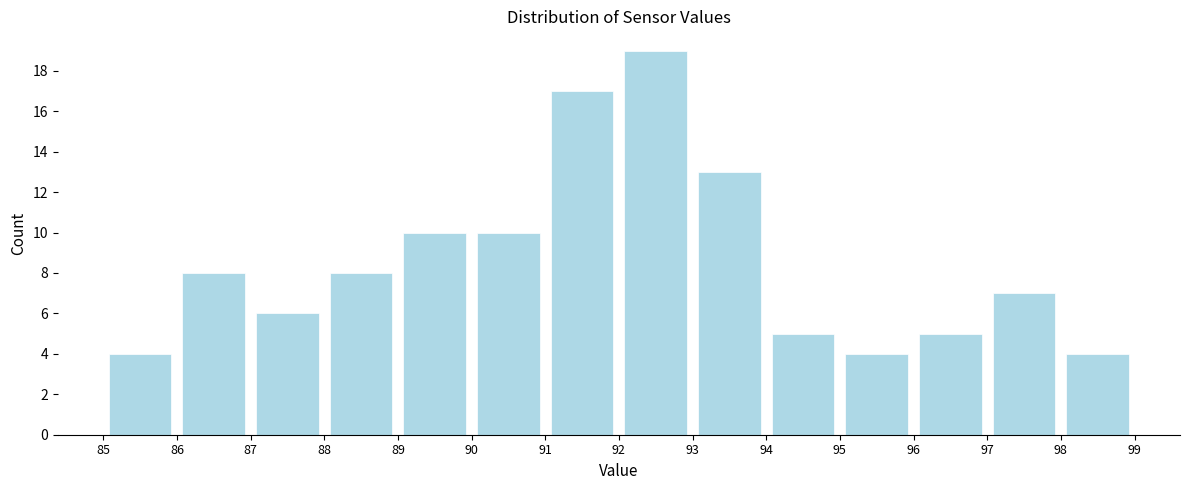

What is the height of the bar covering 88 to 89 on the x-axis? The values are not printed on the chart, so give them approximately, as read against the axis.

8